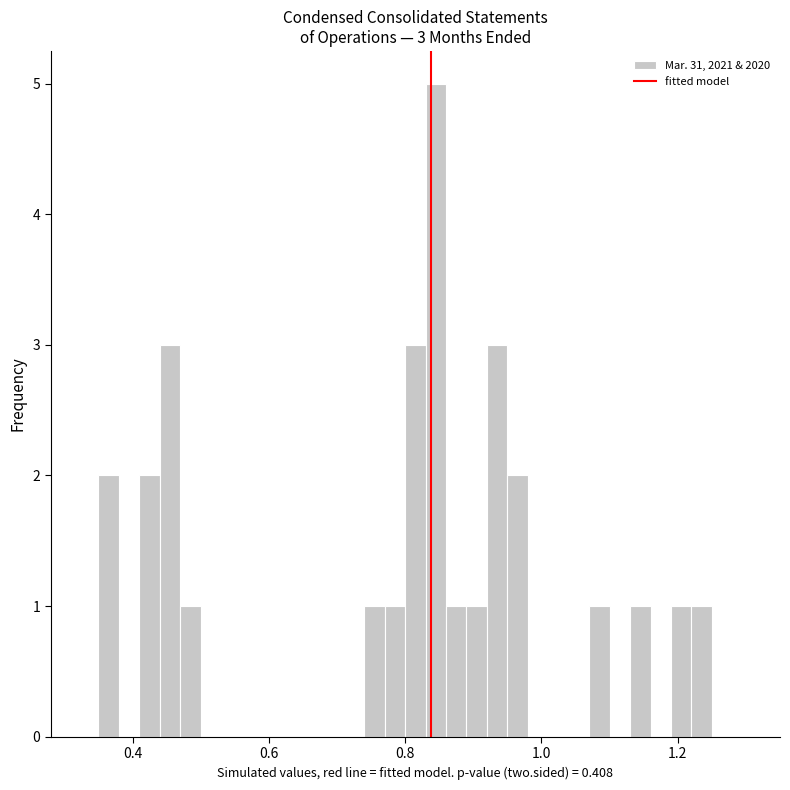

Read against the x-axis, roughly where is the centre of the tallest bar?

0.84